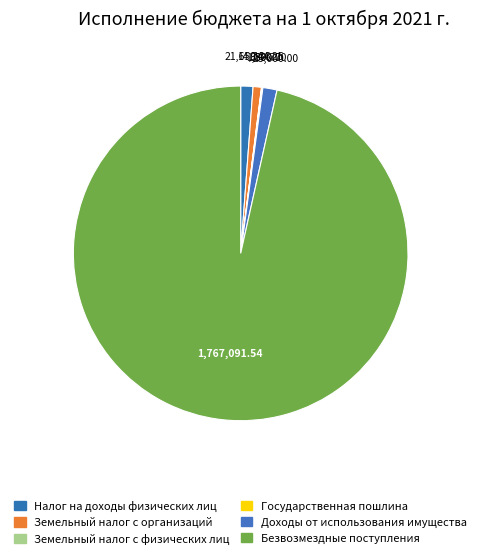

To the nearest percent, what is the difference between the Доходы от использования имущества and Земельный налог с физических лиц slice percentages?

1%